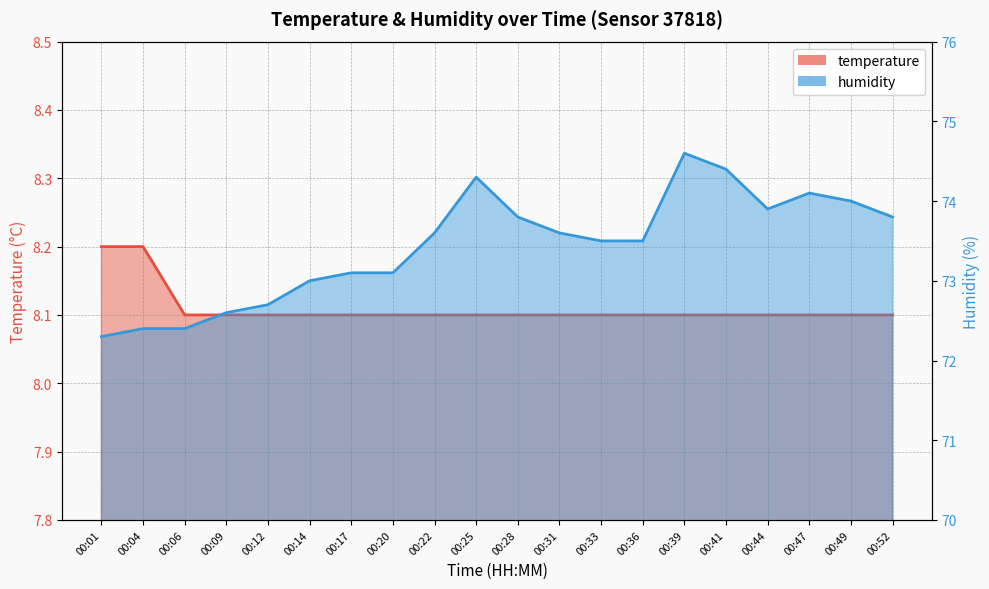

What are all the series names shown in the legend?

temperature, humidity